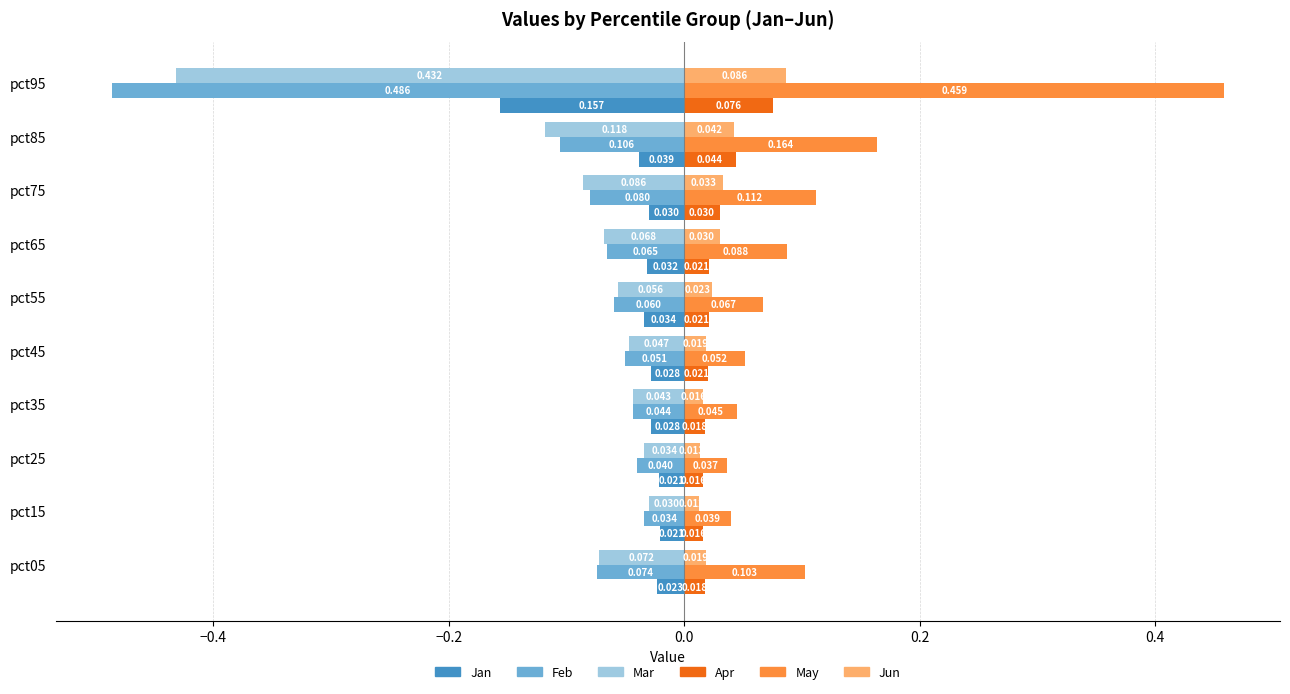

Which series has the largest total across all categories?

May